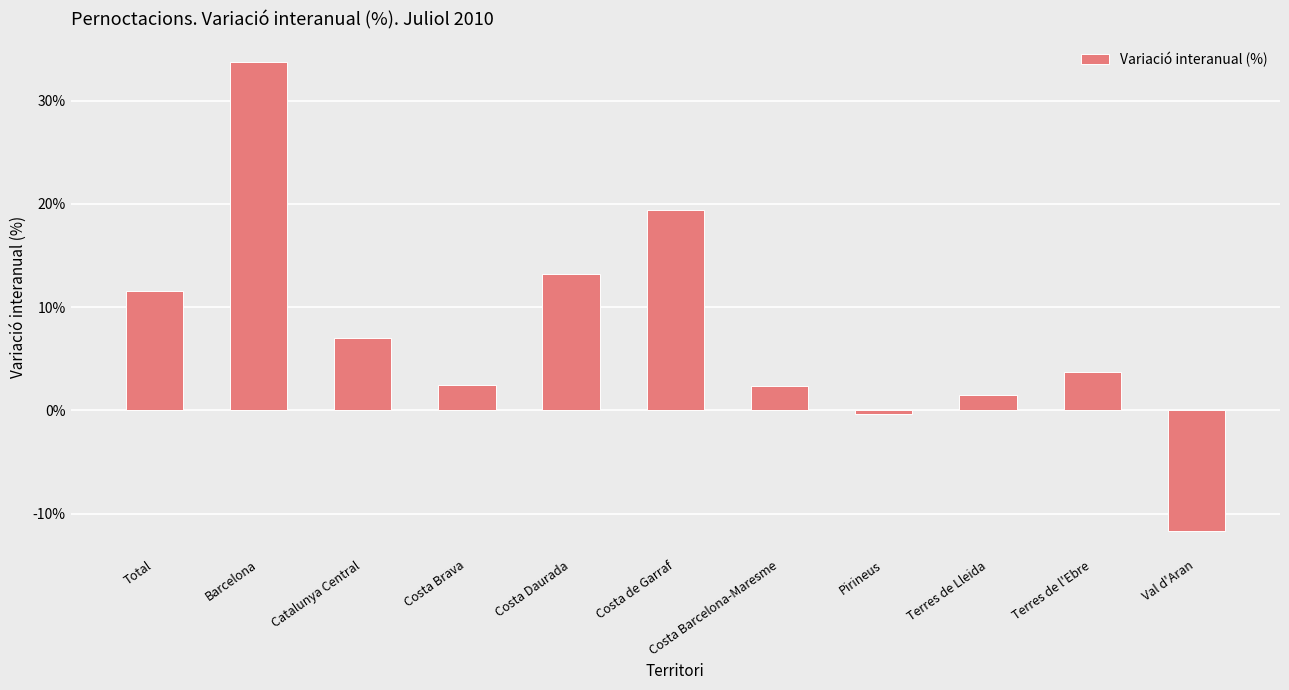

Is it true that the value at Barcelona is 33.7?

True